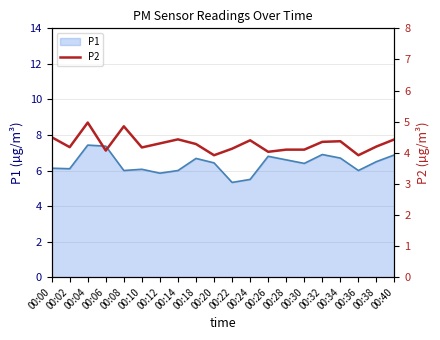

Reading left to right, what are all the values shown in this chart?

00:00=4.5	00:02=4.2	00:04=5.0	00:06=4.1	00:08=4.8	00:10=4.2	00:12=4.3	00:14=4.4	00:18=4.3	00:20=3.9	00:22=4.1	00:24=4.4	00:26=4.0	00:28=4.1	00:30=4.1	00:32=4.3	00:34=4.4	00:36=3.9	00:38=4.2	00:40=4.4